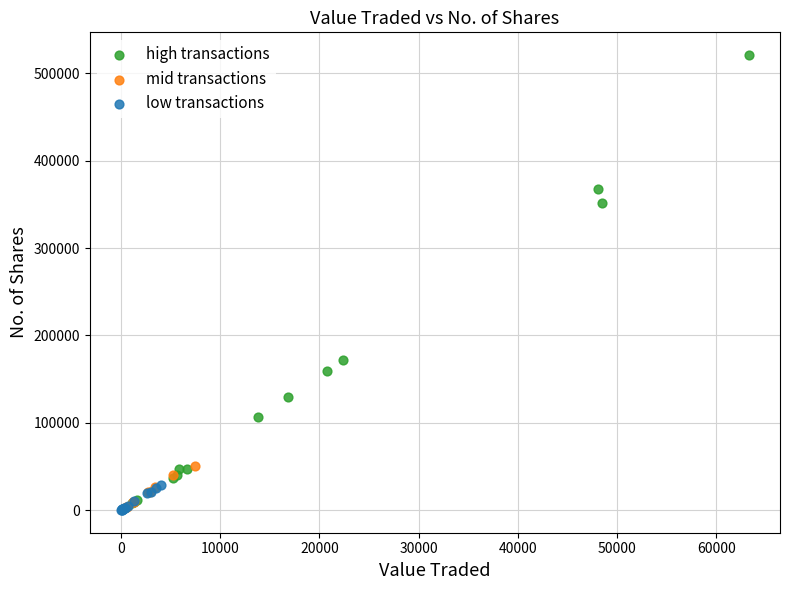

Which series reaches the maximum Y coordinate?

high transactions